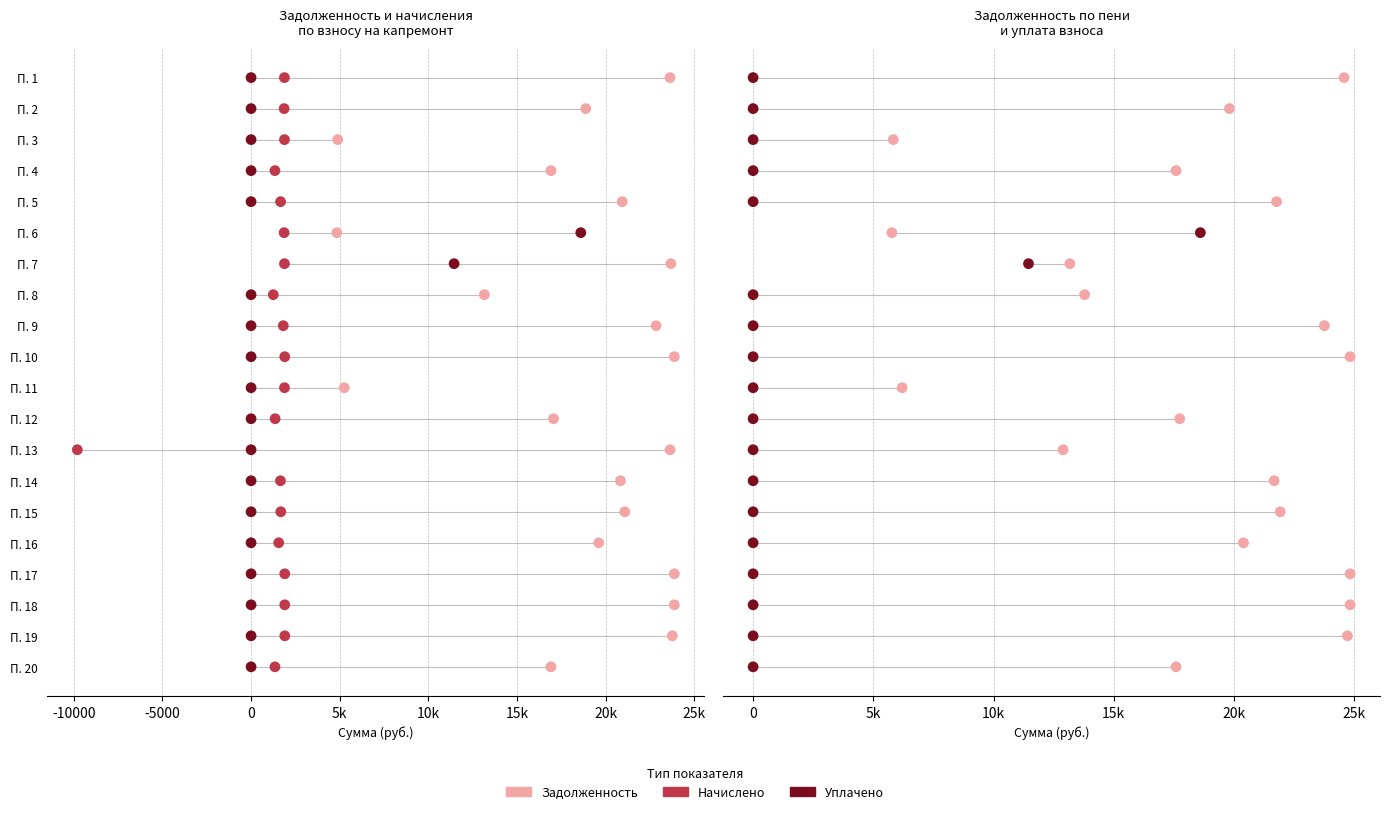

Which series has the largest total across all categories?

задолженность